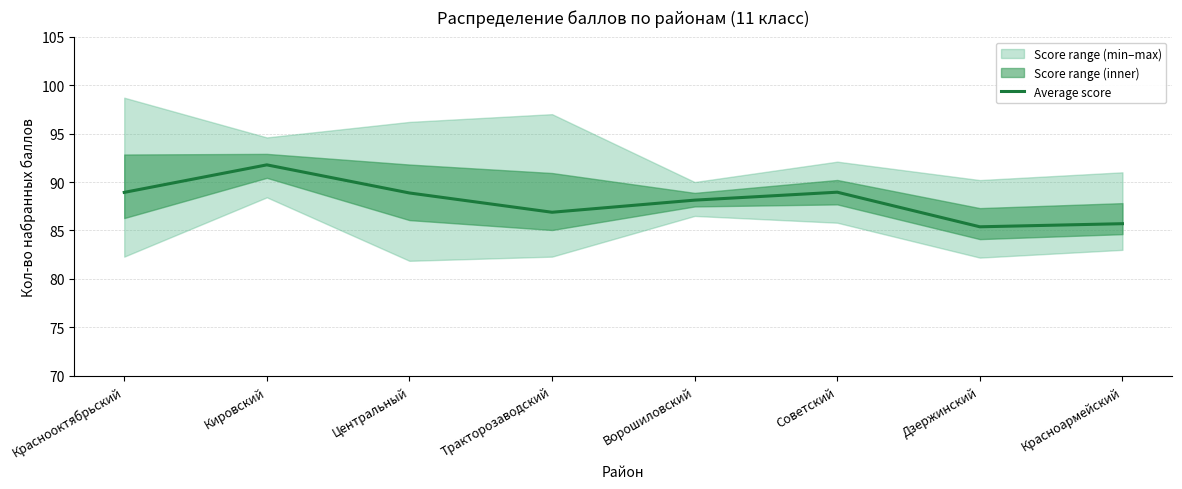

Which label corresponds to the smallest value in the chart?

Дзержинский